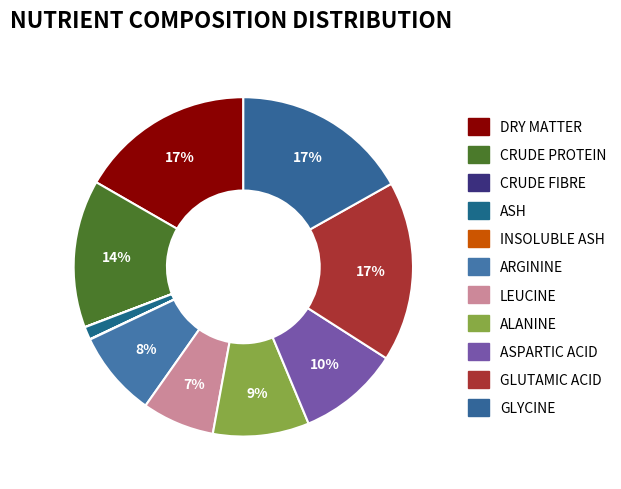

To the nearest percent, what is the difference between the largest and smallest slice percentages?

17%